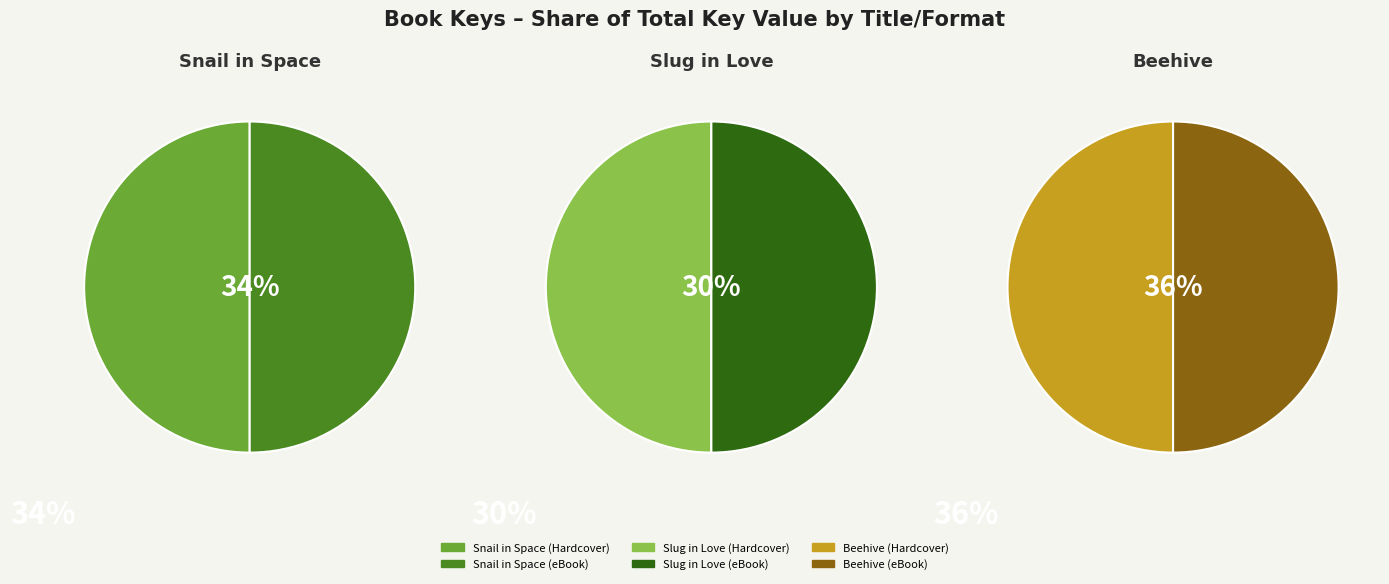

Between Beehive (eBook) and Slug in Love (Hardcover), which is larger?

Beehive (eBook)